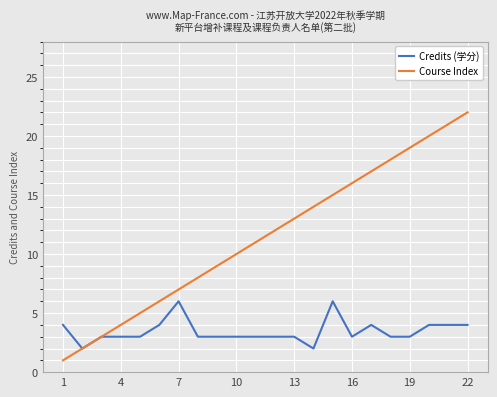

Which series has the widest spread of values?

Course Index